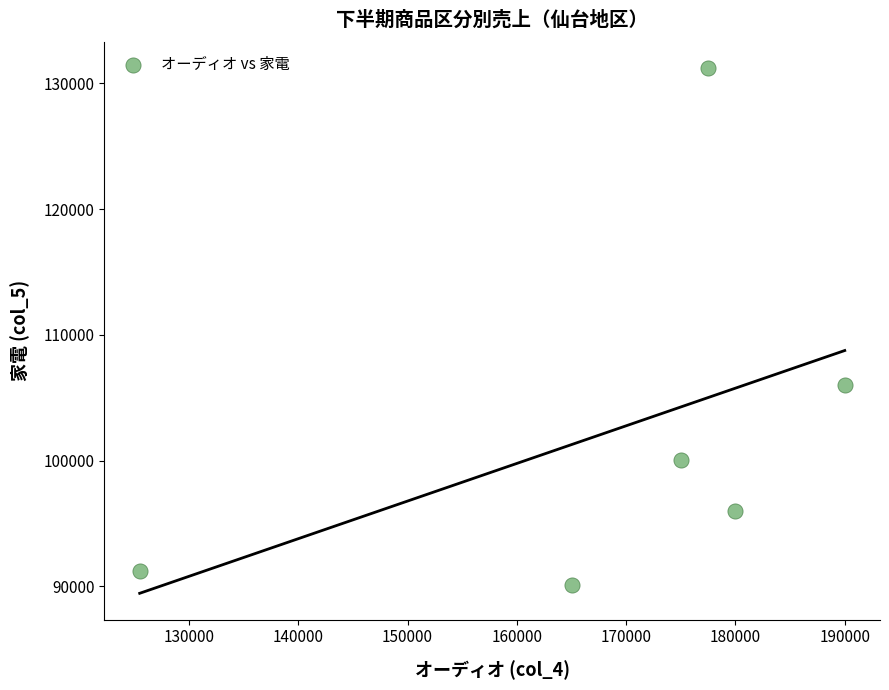

What is the average X value?

168853